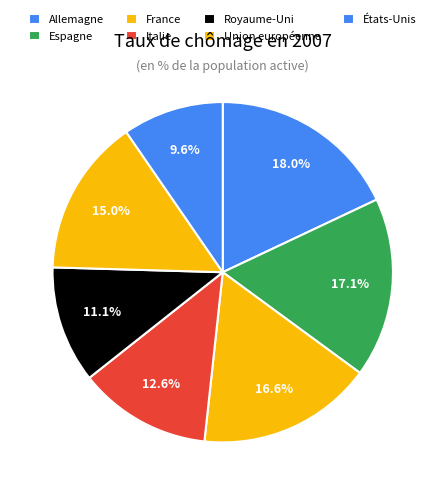

Count the number of slices in the pie.

7